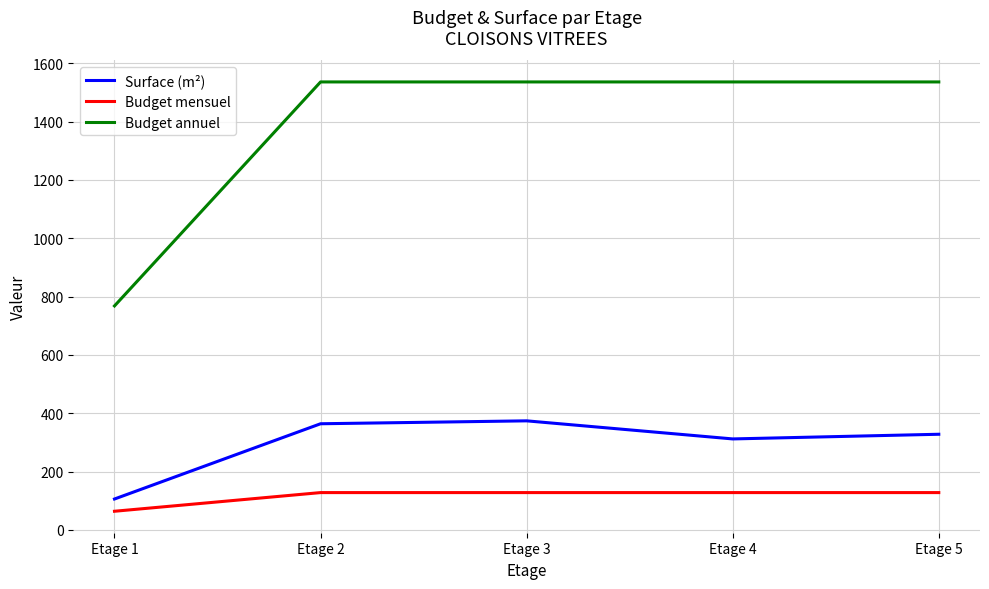

True or false: Budget annuel and Budget mensuel cross at least once.

False